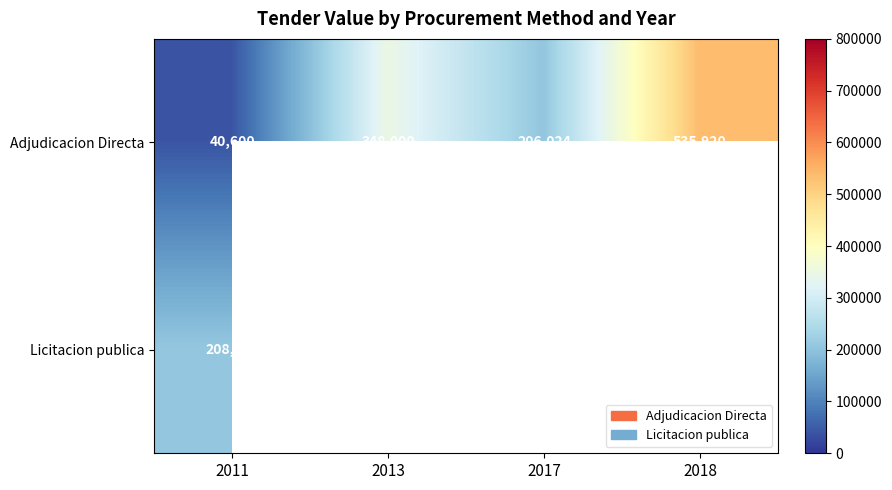

Which category has the lowest value in the Adjudicacion Directa series?

2011